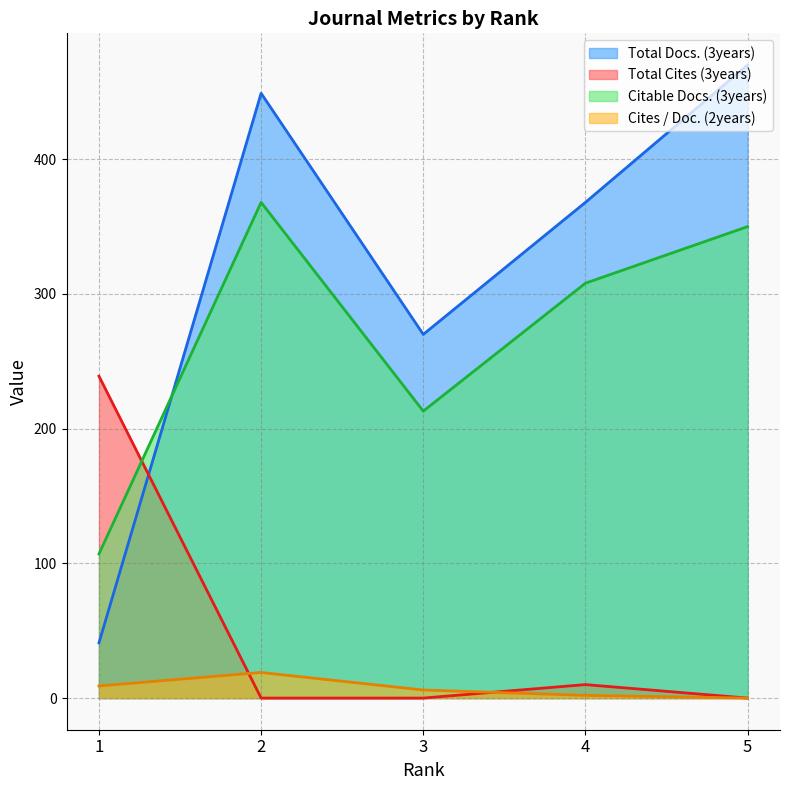

Reading left to right, extract all data points from this chart.

Total Docs. (3years): 1=41	2=449	3=270	4=368	5=470
Total Cites (3years): 1=239	2=0	3=0	4=10	5=0
Citable Docs. (3years): 1=107	2=368	3=213	4=308	5=350
Cites / Doc. (2years): 1=9	2=19	3=6	4=2	5=0